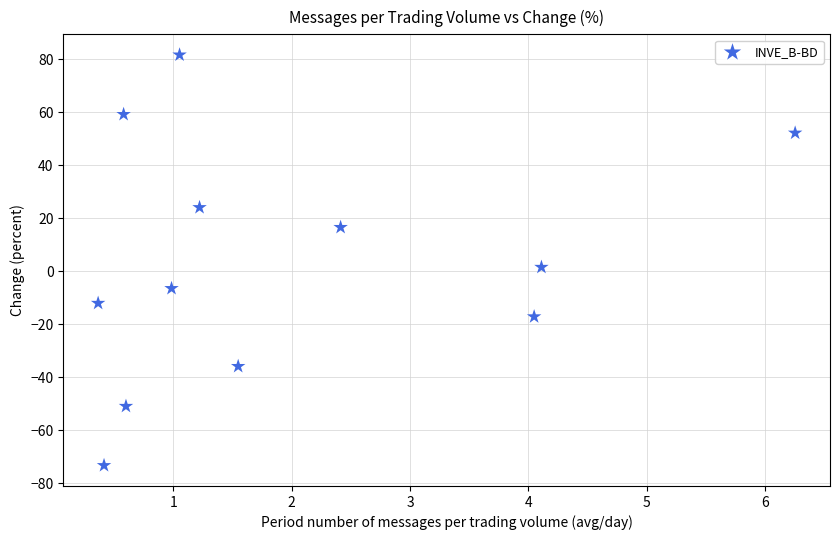

What is the range of X values (max minus min)?

5.9